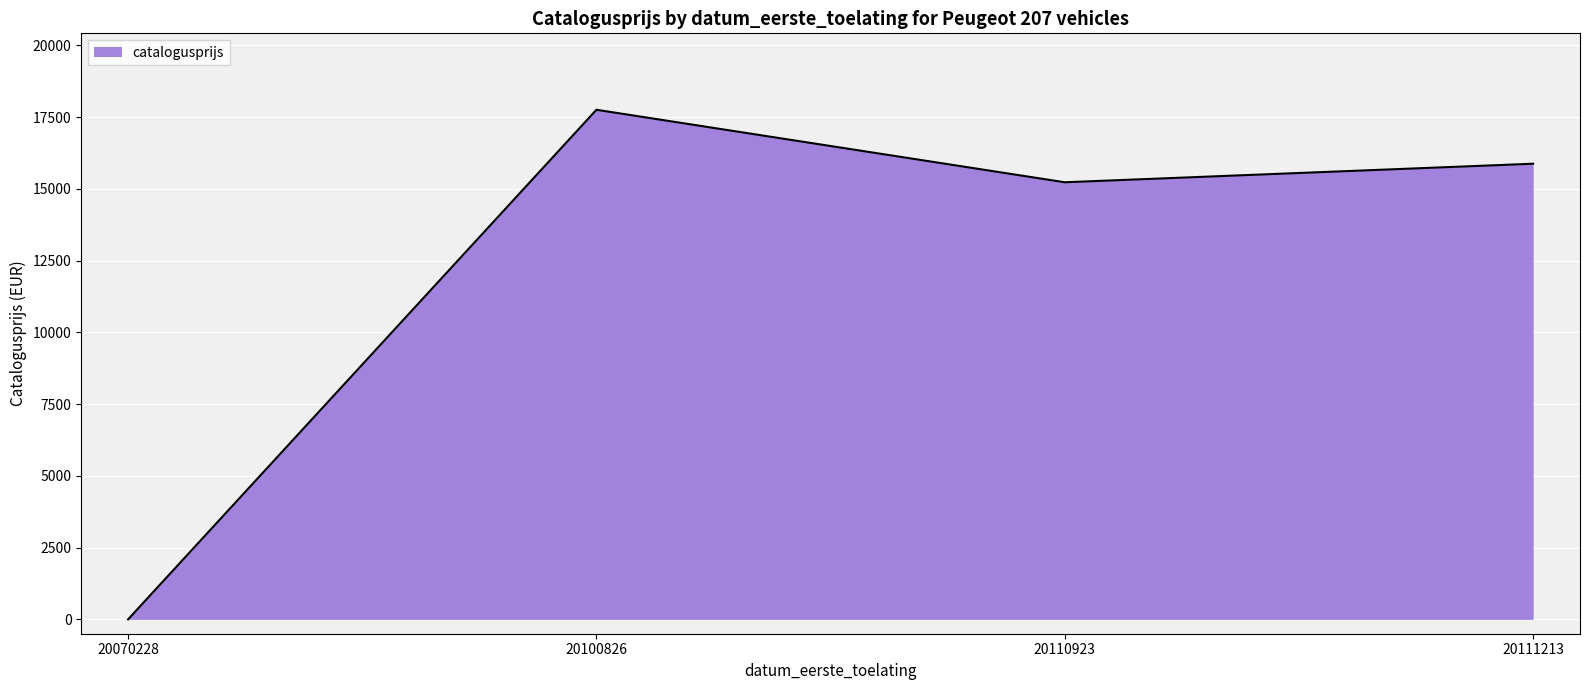

The value at 20111213 is 15875. True or false?

True